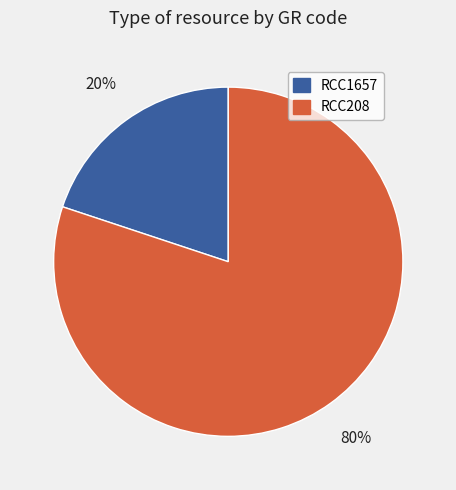

How many segments does this pie chart have?

2